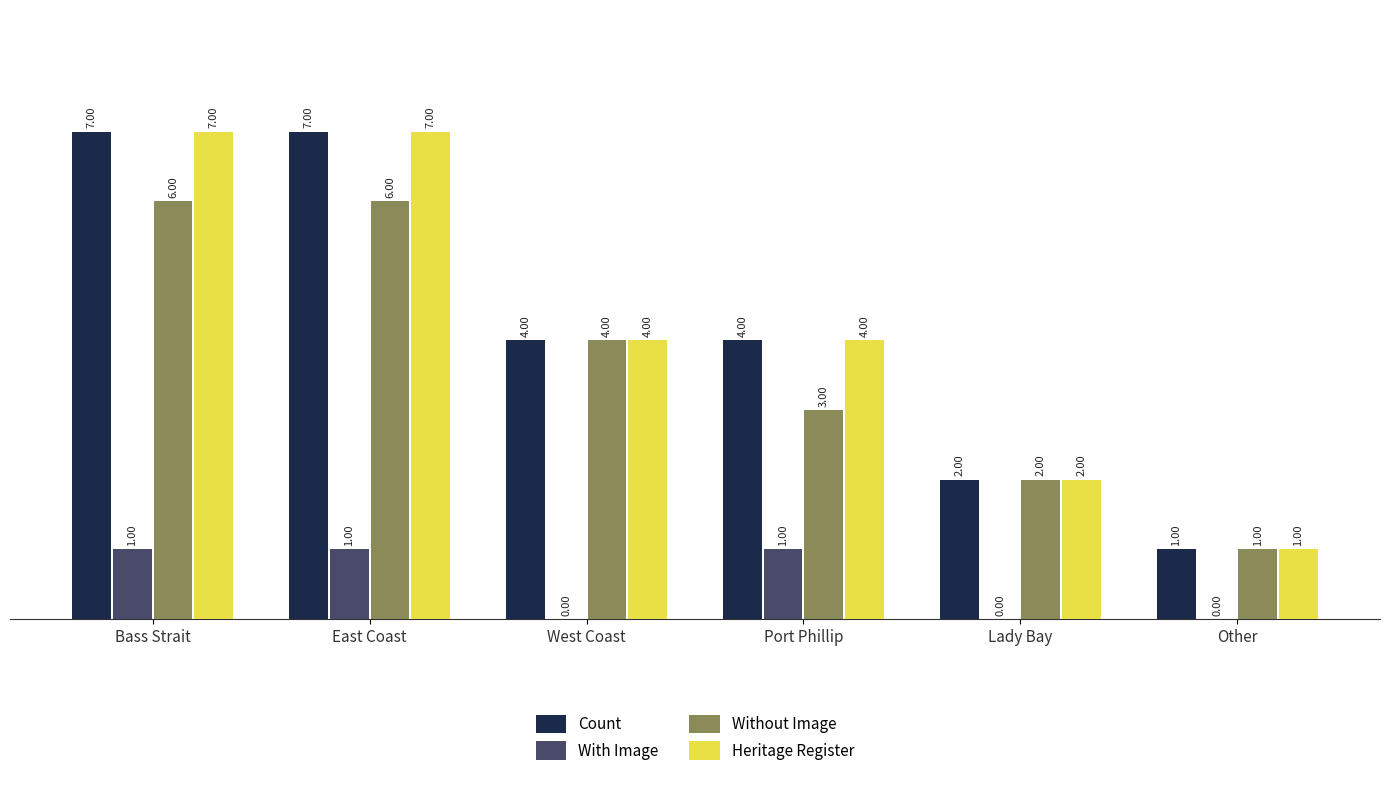

What is the difference between the Without Image values at Bass Strait and Other?

5